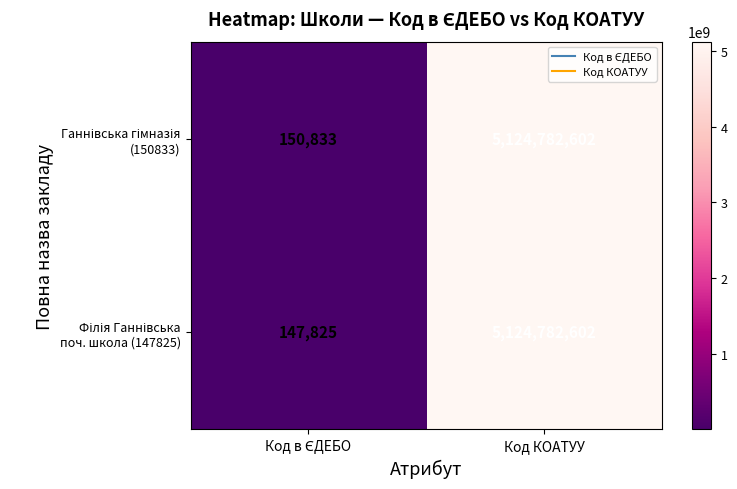

Which label corresponds to the largest value in the chart?

Код КОАТУУ